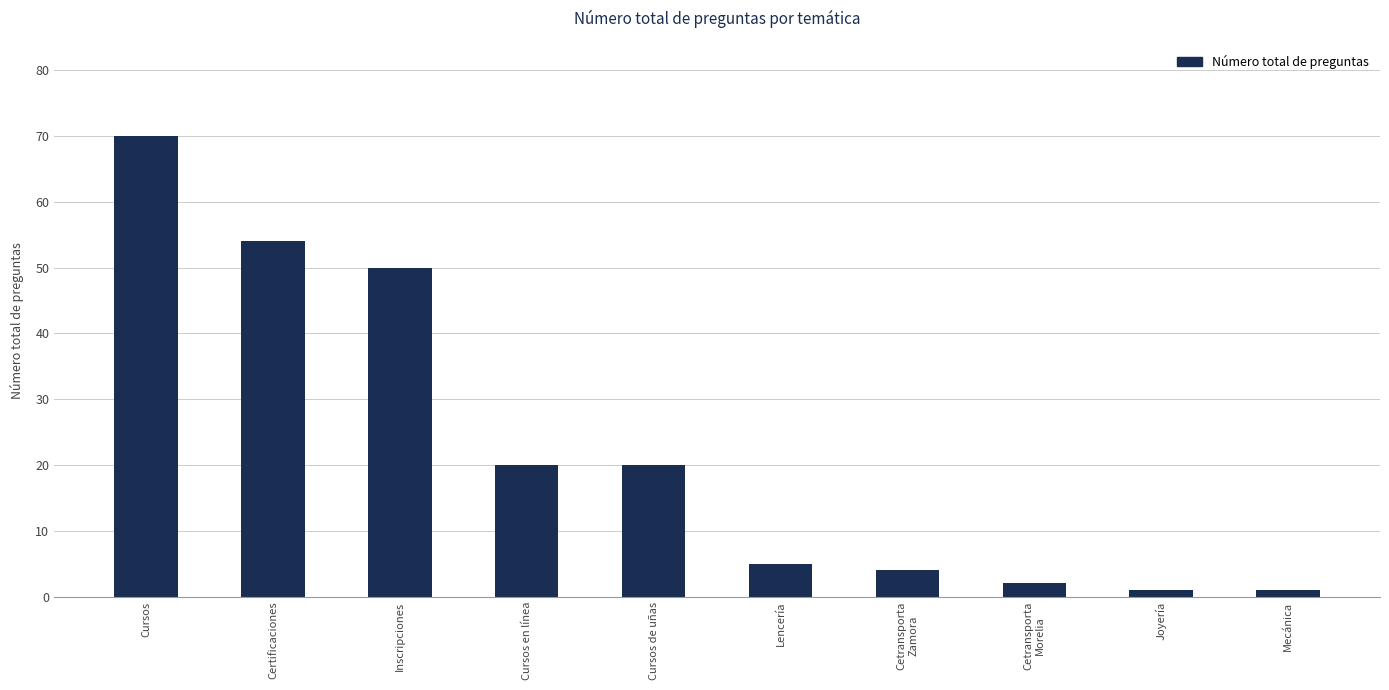

What is the approximate value at Cursos de uñas, to the nearest 10?

20